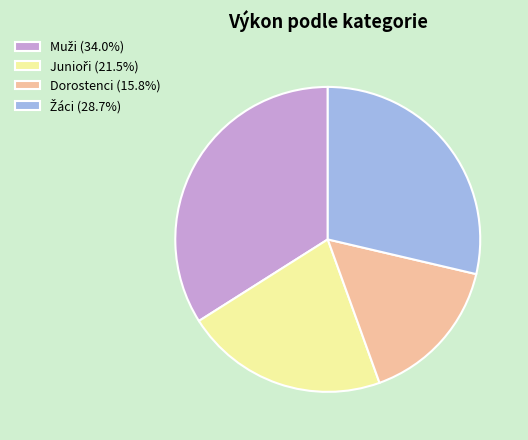

Does Dorostenci (15.8%) account for over 50% of the chart?

No